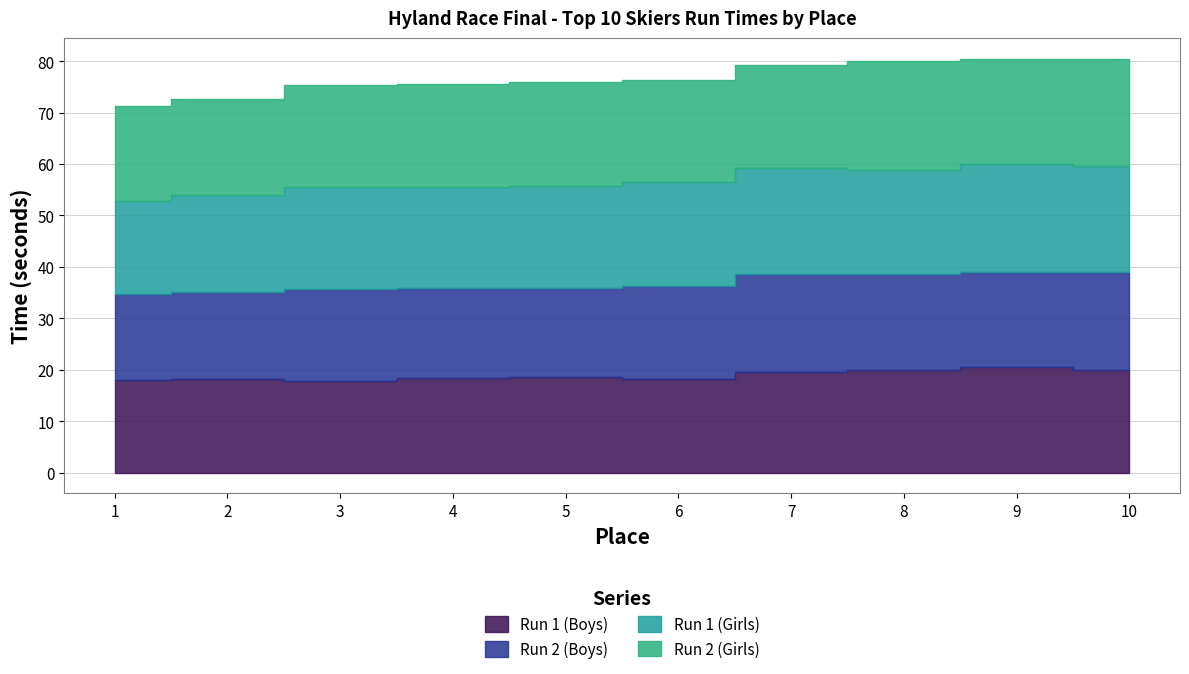

List the labels in order of Run 2 (Boys) value, largest first.

10, 7, 8, 9, 6, 3, 4, 5, 2, 1